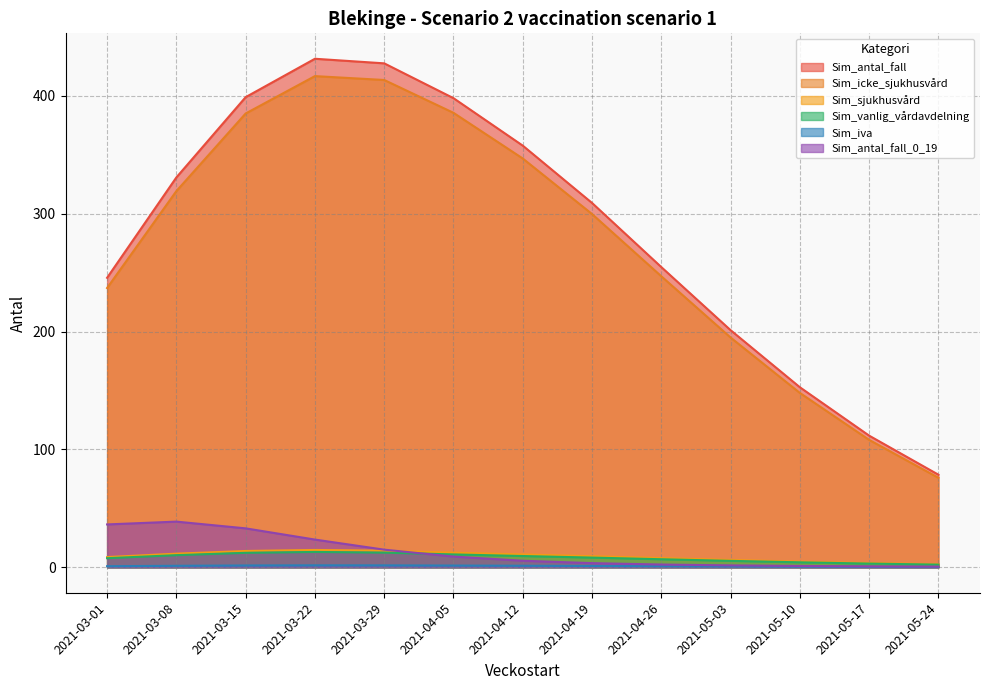

What is the spread (max minus min) of values at 2021-03-22?

429.8